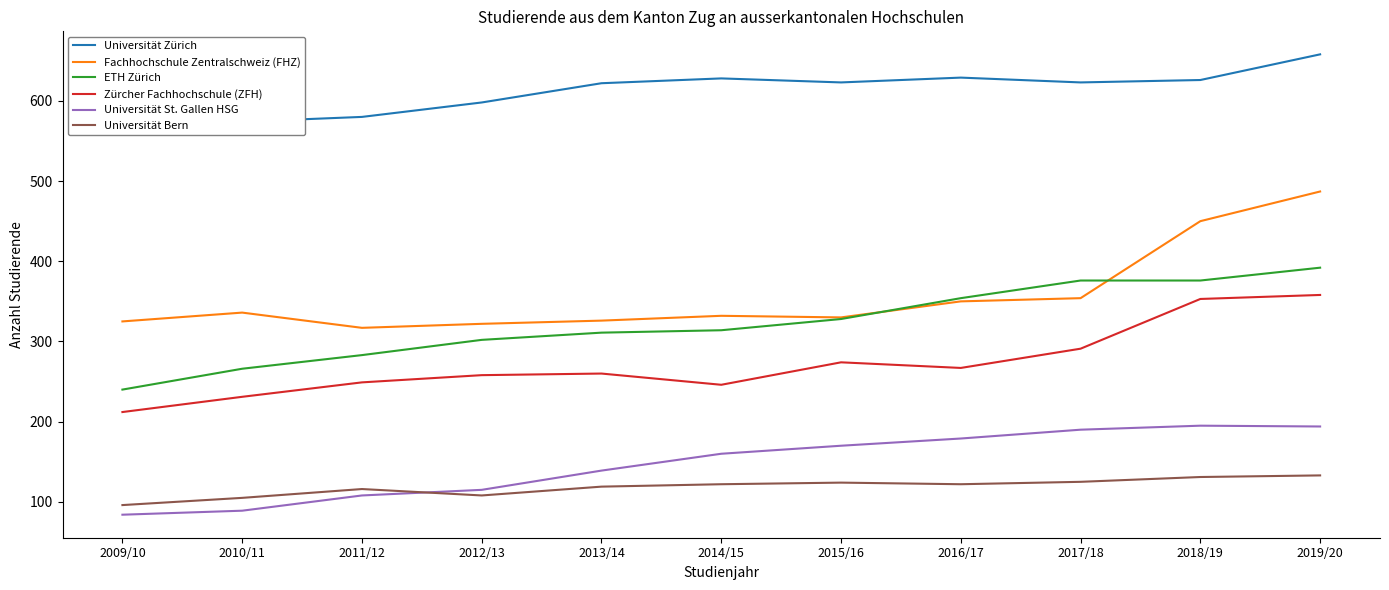

Rank the categories by Fachhochschule Zentralschweiz (FHZ) value from lowest to highest.

2011/12, 2012/13, 2009/10, 2013/14, 2015/16, 2014/15, 2010/11, 2016/17, 2017/18, 2018/19, 2019/20